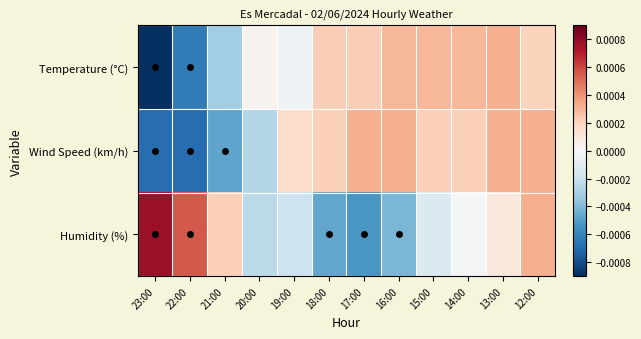

Which series has the widest spread of values?

Humidity (%)